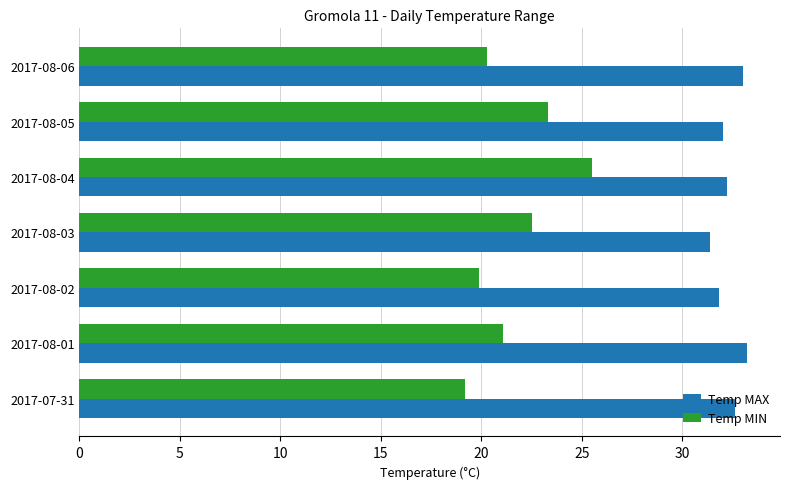

At which category is the sum across all series the highest?

2017-08-04